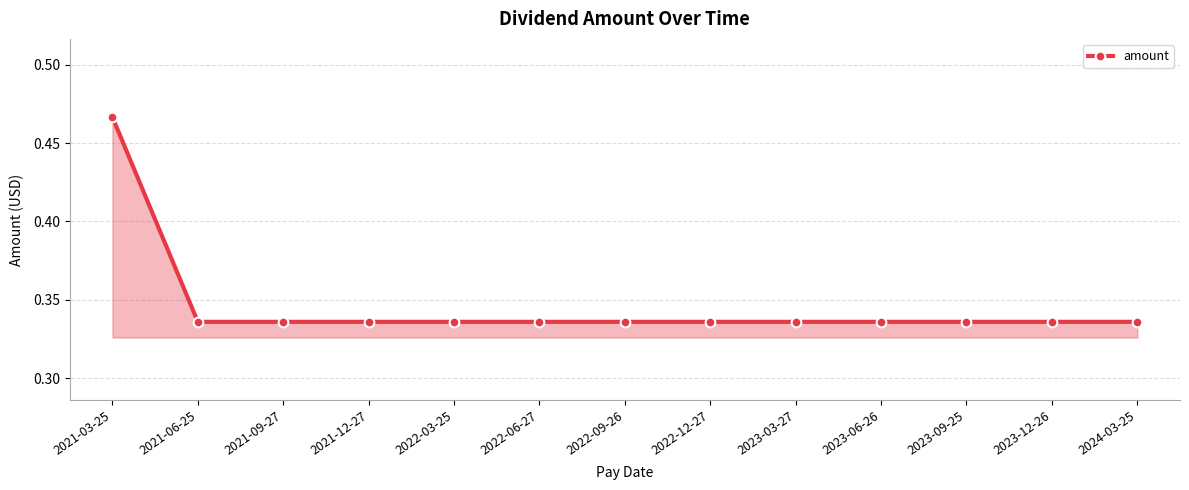

What position from the right is 2023-03-27?

5